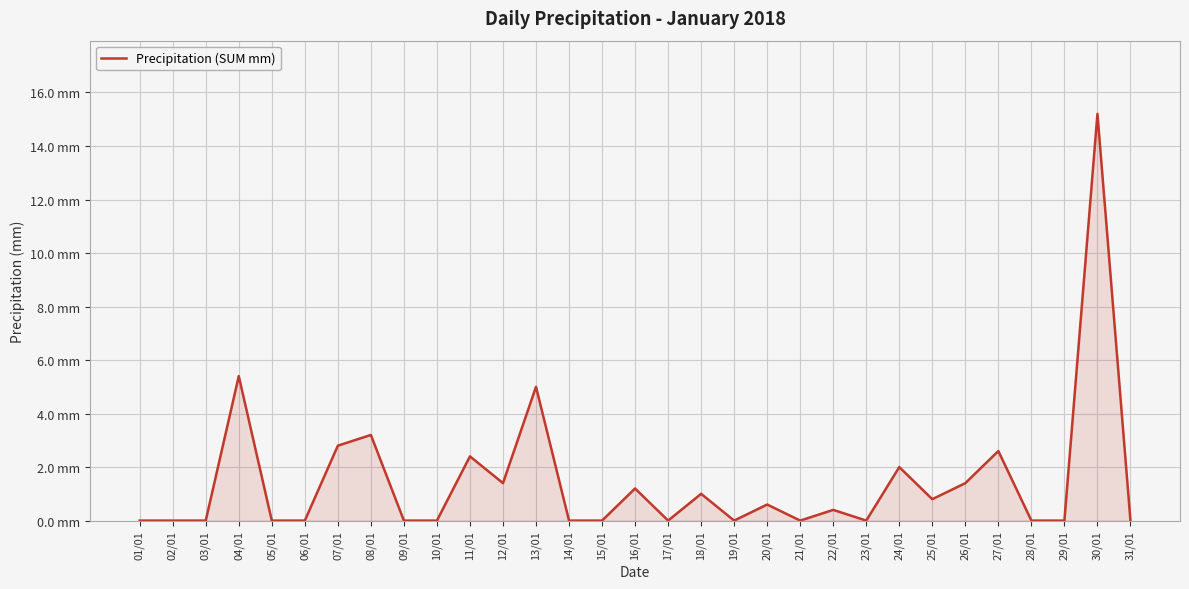

What is the label of the 14th point from the right?

18/01